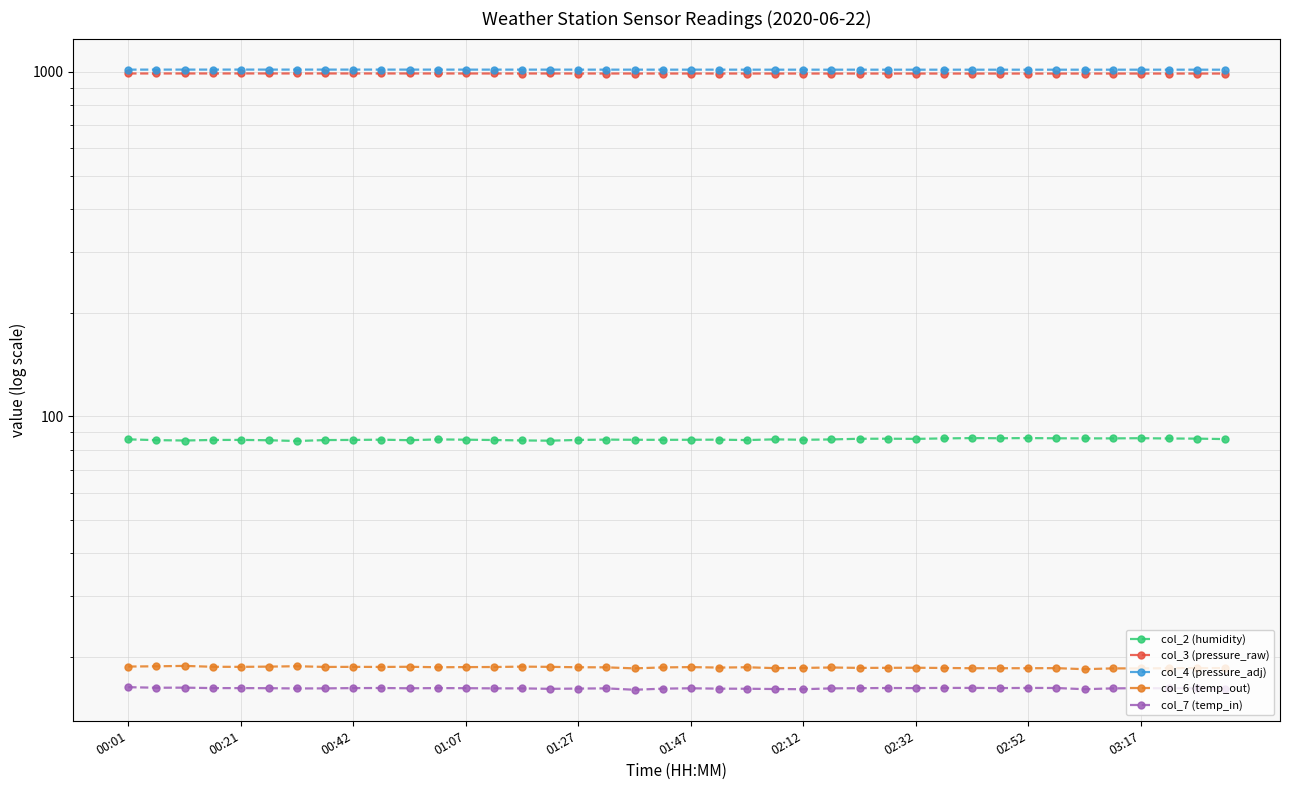

How many lines are shown in the chart?

5